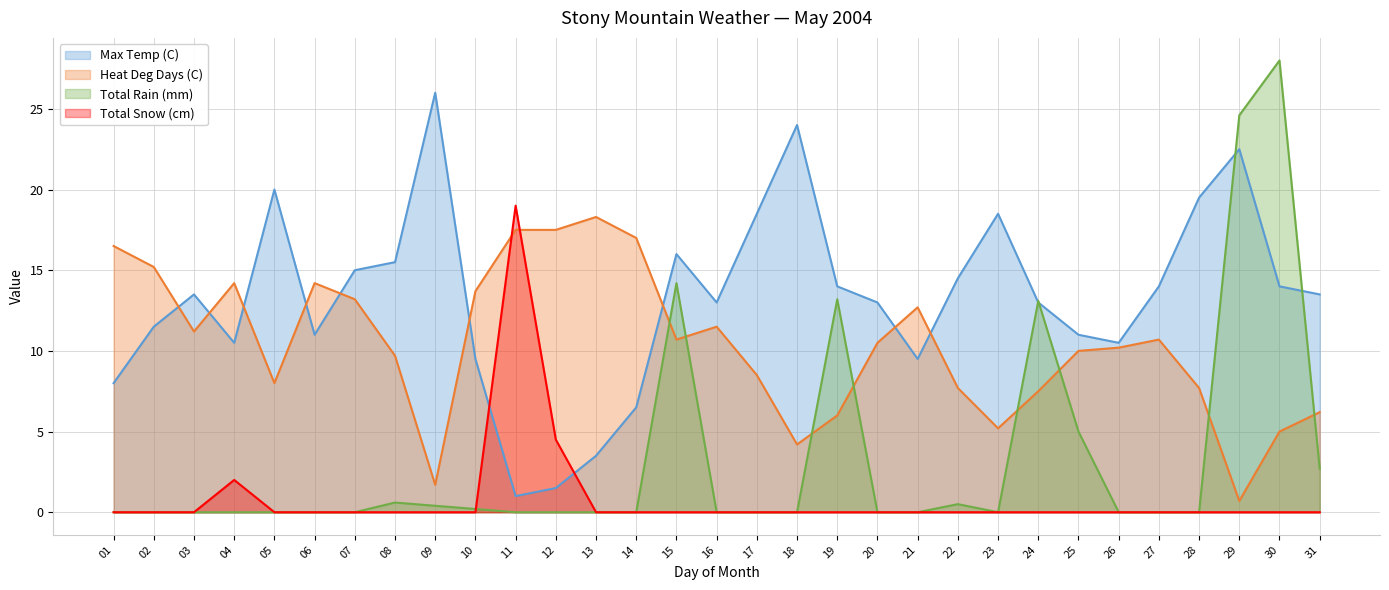

What is the sum of all Total Snow (cm) values?

25.5